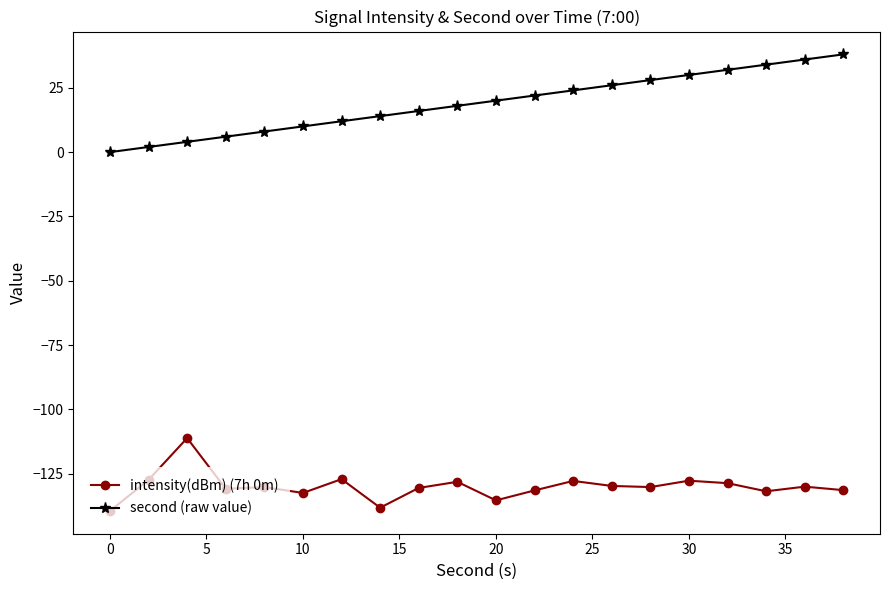

What is the value of the second (raw value) point at the 14th from the left?

26.0